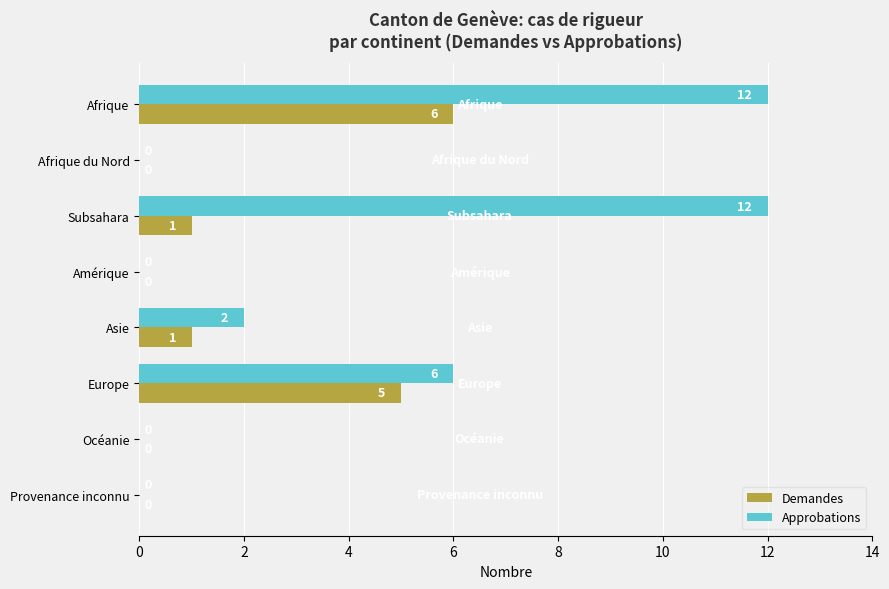

What is the sum of all Demandes values?

13